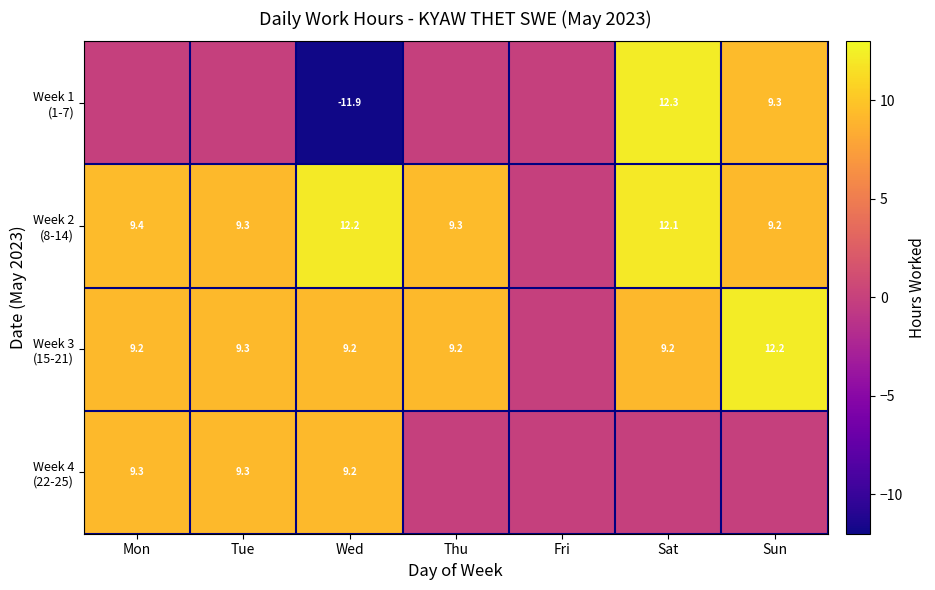

What is the difference between the highest and lowest values at Wed?

24.1